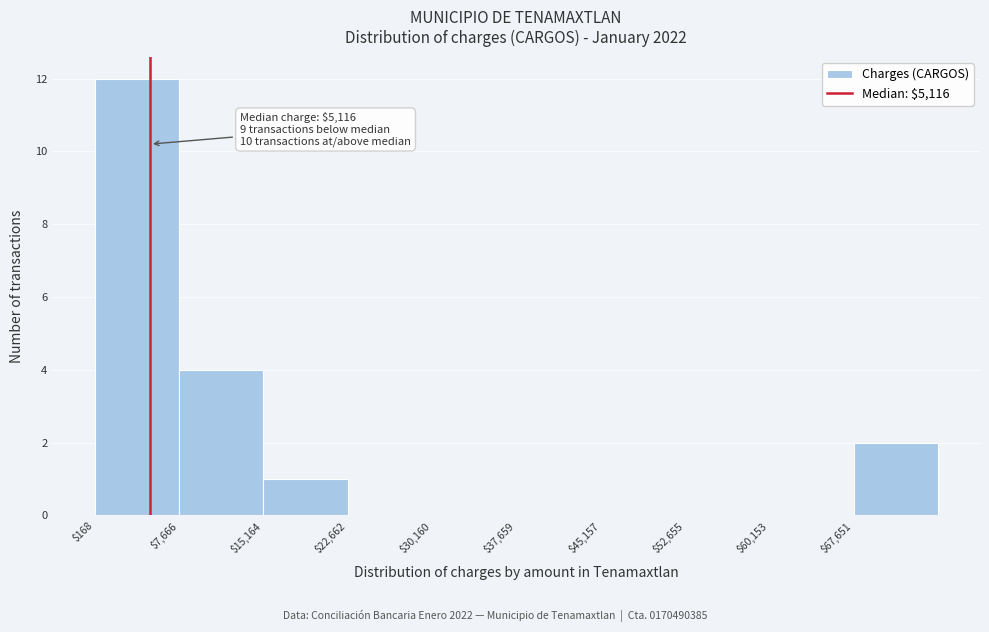

Which range on the x-axis has the tallest bar?

0 to 8000